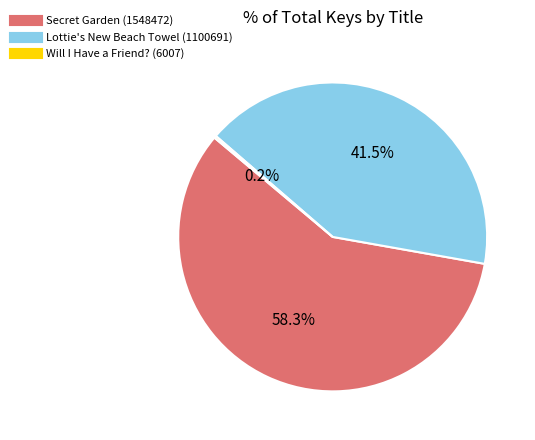

Which category has the biggest portion of the pie?

Secret Garden (1548472)